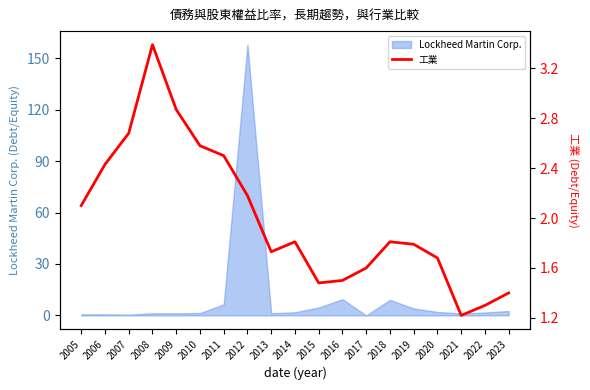

List the labels in order of value, largest first.

2008, 2009, 2007, 2010, 2011, 2006, 2012, 2005, 2014, 2018, 2019, 2013, 2020, 2017, 2016, 2015, 2023, 2022, 2021